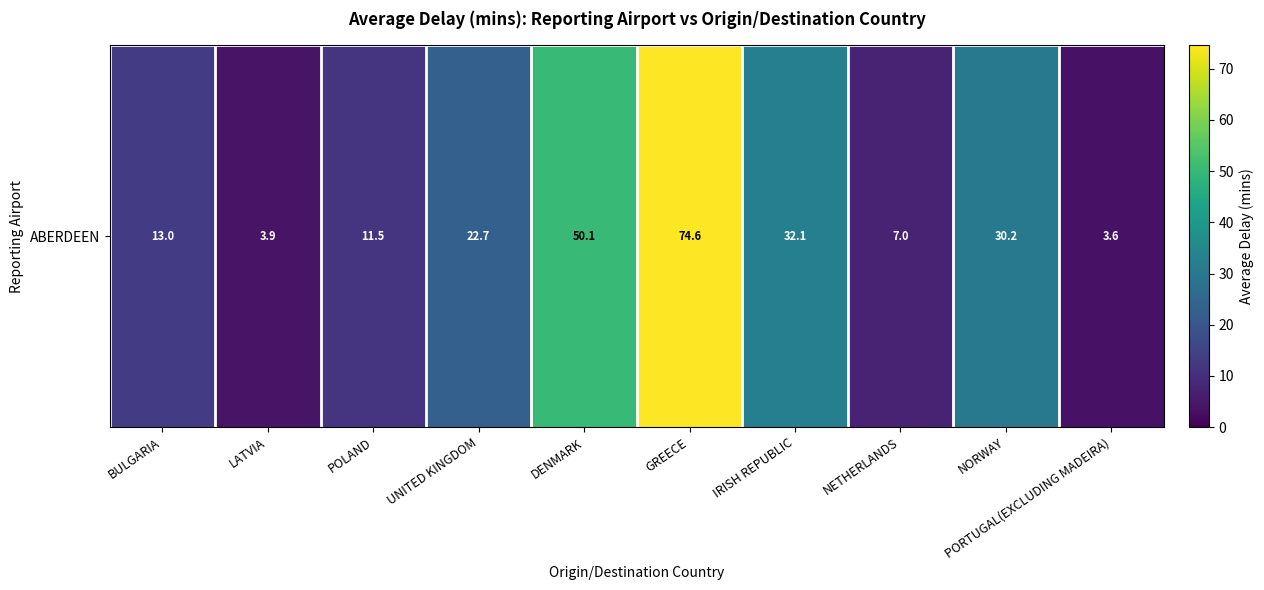

List the labels in order of value, smallest first.

PORTUGAL(EXCLUDING MADEIRA), LATVIA, NETHERLANDS, POLAND, BULGARIA, UNITED KINGDOM, NORWAY, IRISH REPUBLIC, DENMARK, GREECE